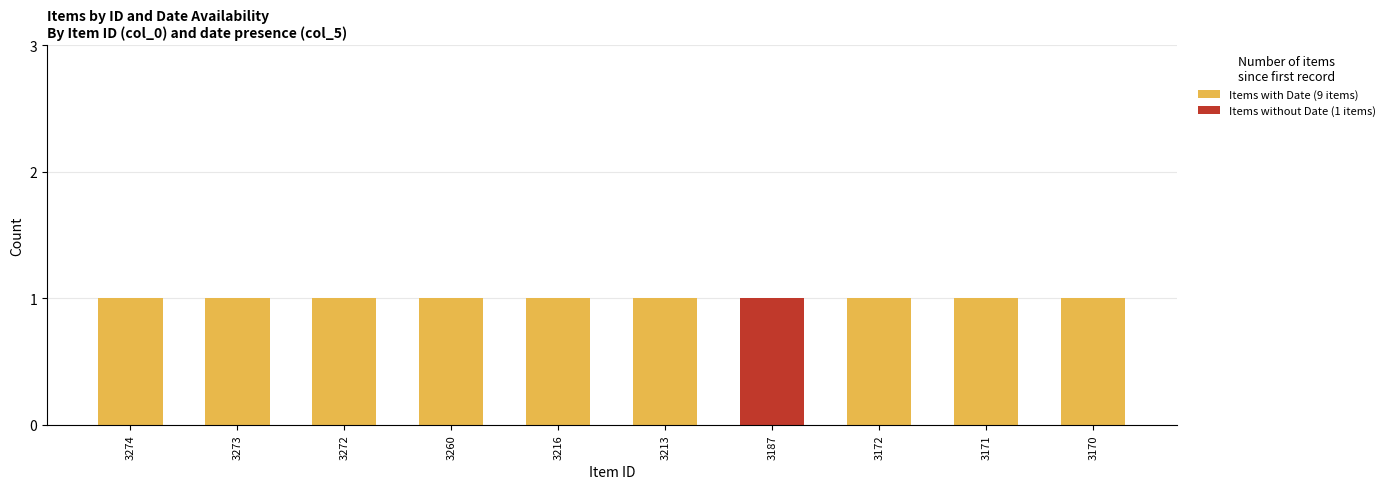

Reading left to right, transcribe the values for Items with Date (9 items).

3274=1	3273=1	3272=1	3260=1	3216=1	3213=1	3187=0	3172=1	3171=1	3170=1